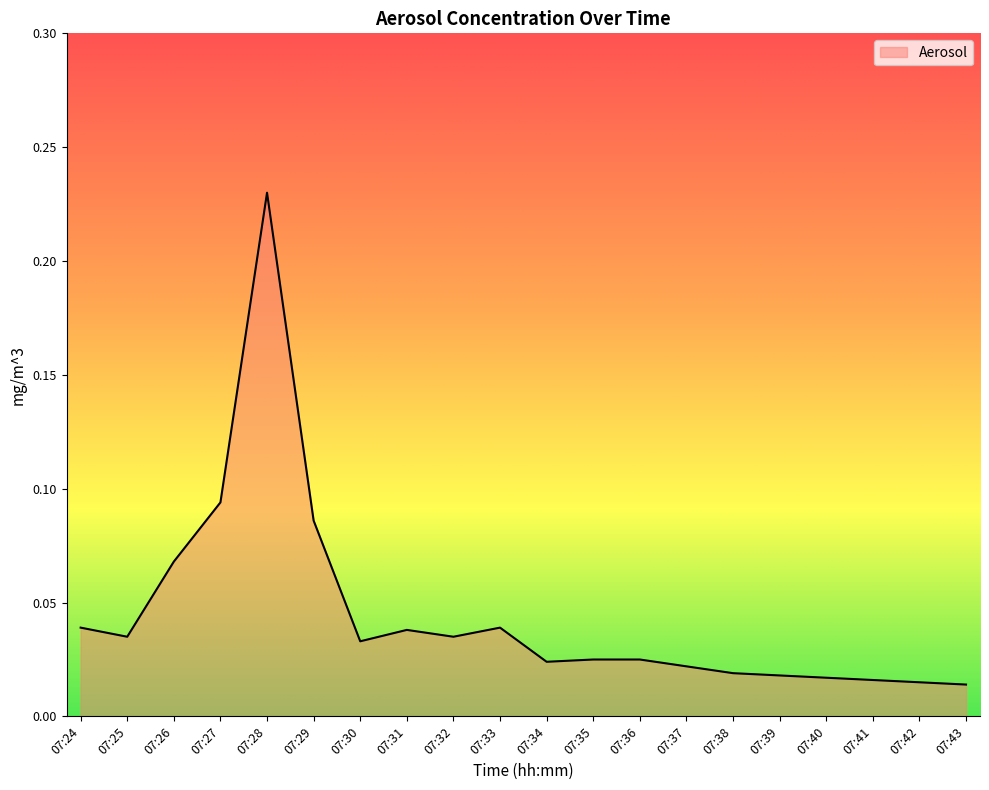

Which label corresponds to the largest value in the chart?

07:28